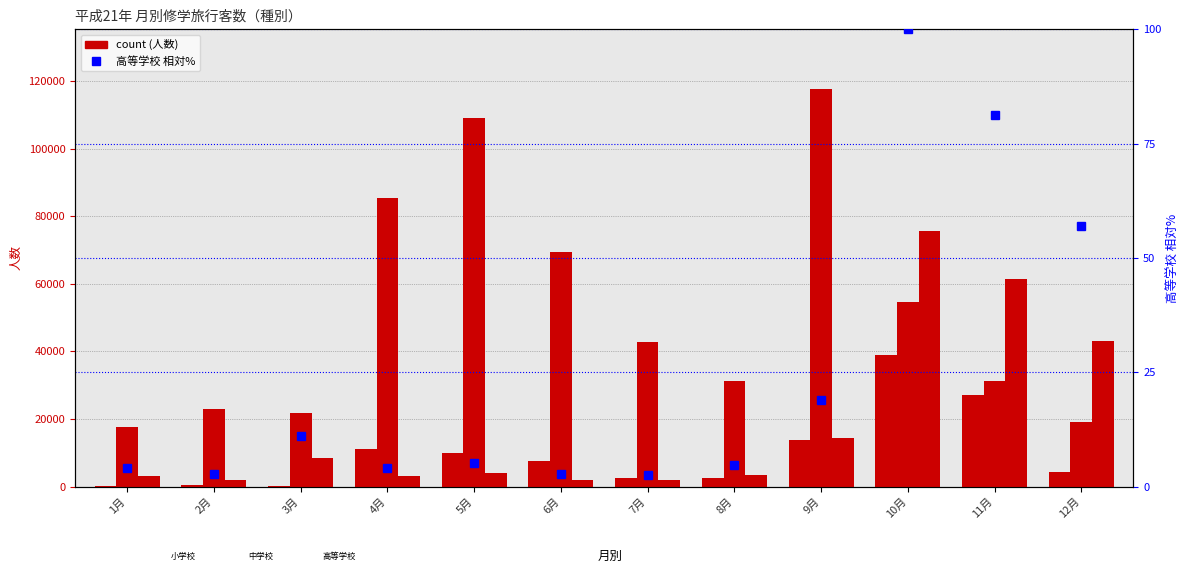

What is the smallest value displayed?

2.6